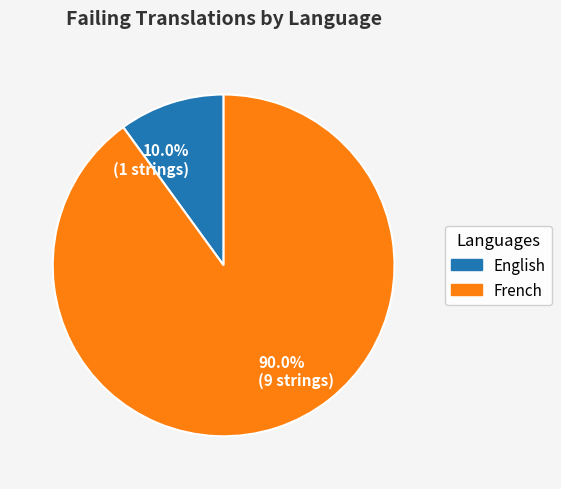

How many segments does this pie chart have?

2